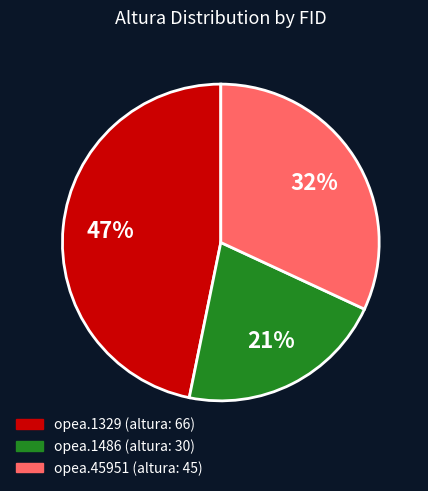

Between opea.1329 and opea.1486, which is larger?

opea.1329